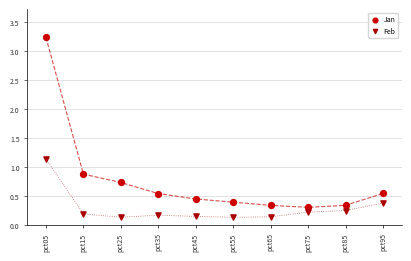

What are all the series names shown in the legend?

Jan, Feb